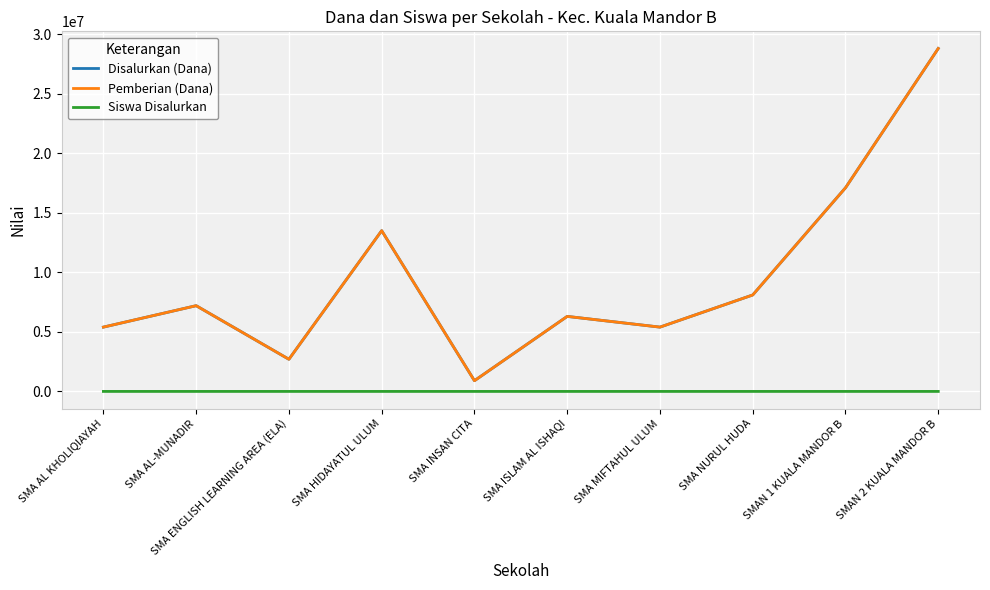

How many lines are shown in the chart?

3